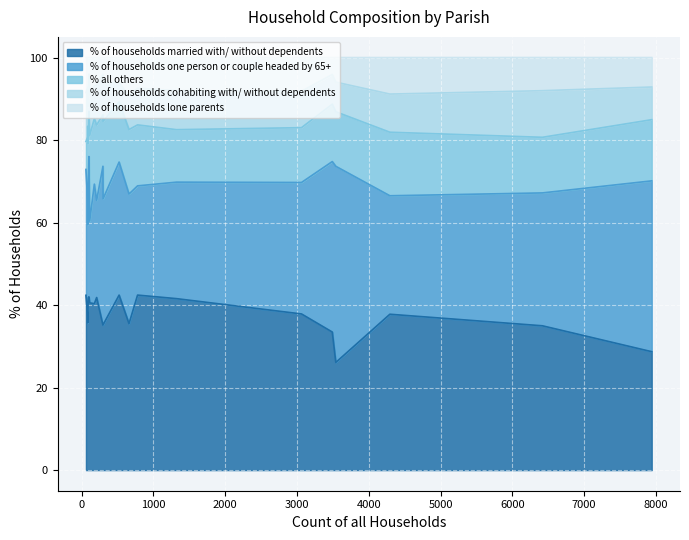

What are all the series names shown in the legend?

% of households married with/ without dependents, % of households one person or couple headed by 65+, % all others, % of households cohabiting with/ without dependents, % of households lone parents